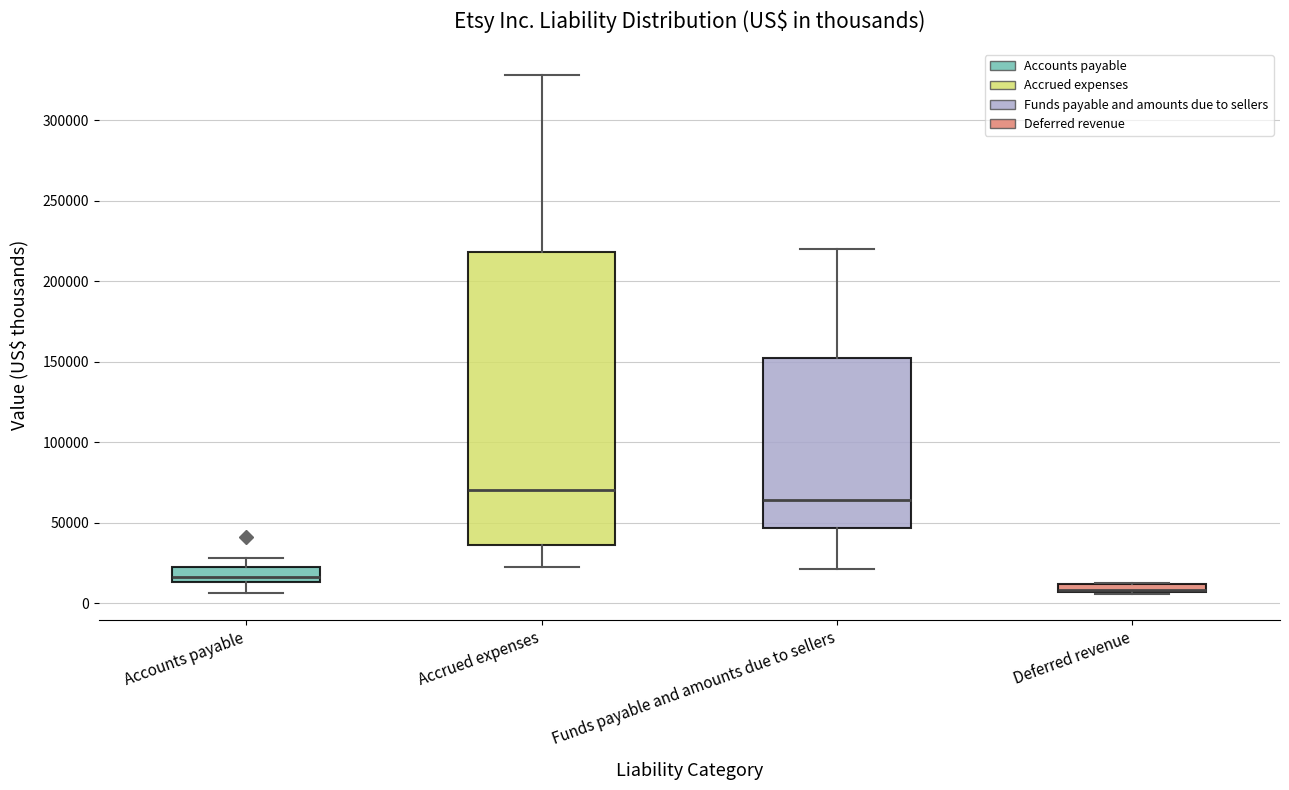

Where is the upper edge of the box for Accrued expenses on the y-axis? The values are not printed on the chart, so give them approximately, as read against the axis.

220000